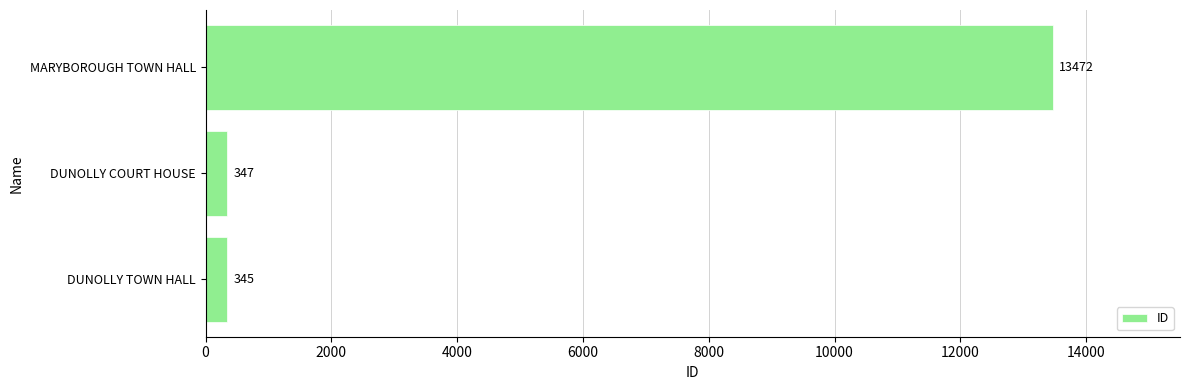

Approximately how many times larger is the value at DUNOLLY COURT HOUSE compared to DUNOLLY TOWN HALL?

1.0